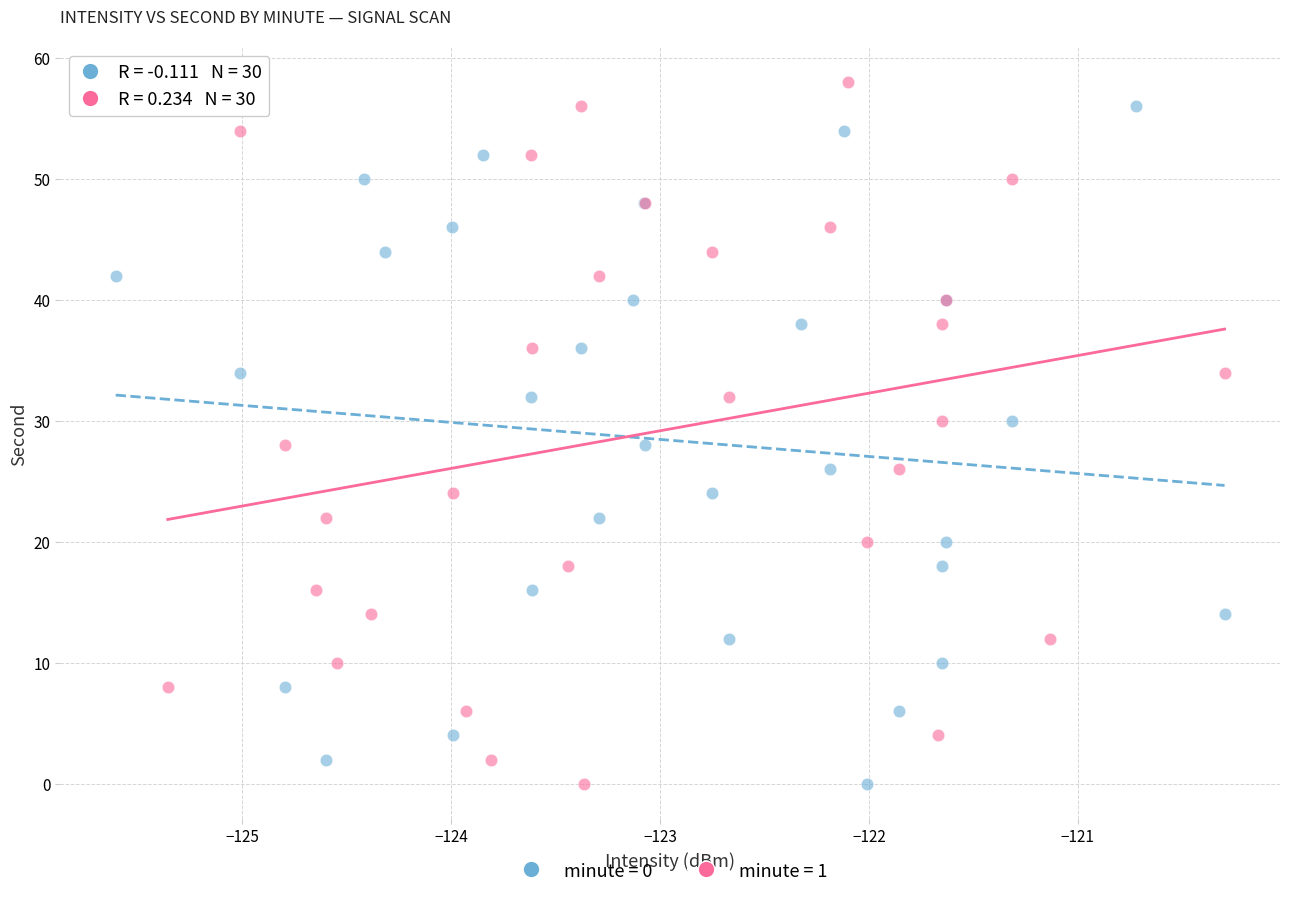

Which series has the largest Y range (max minus min)?

minute = 1